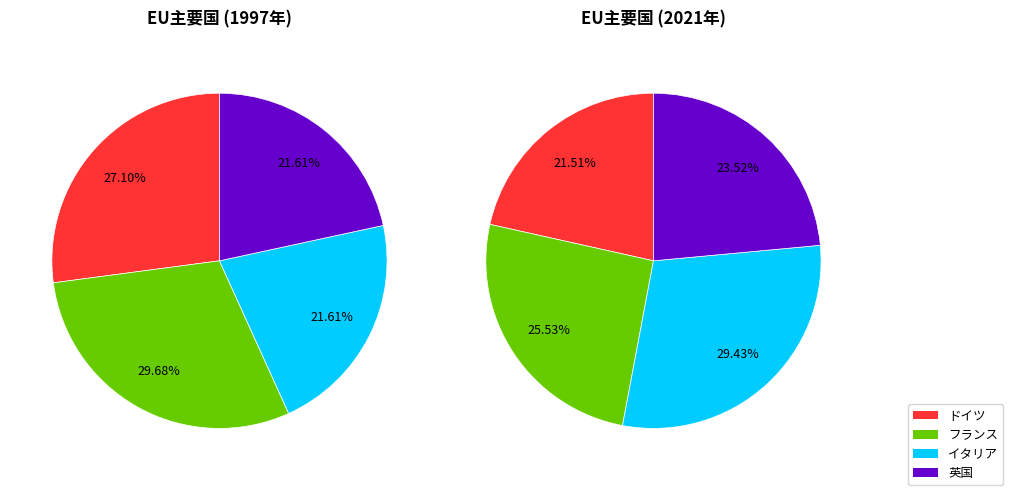

True or false: 1 accounts for 10% of the total.

False